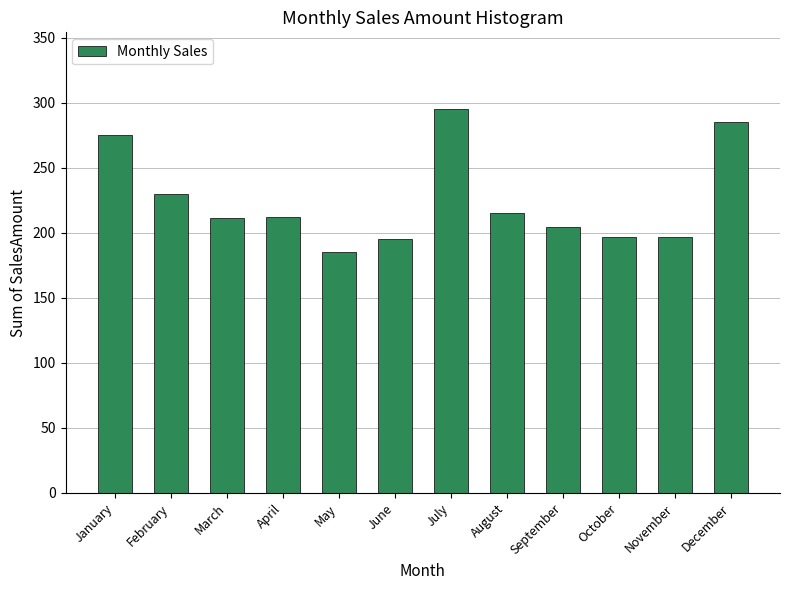

What is the value of the 9th bar from the left?

204